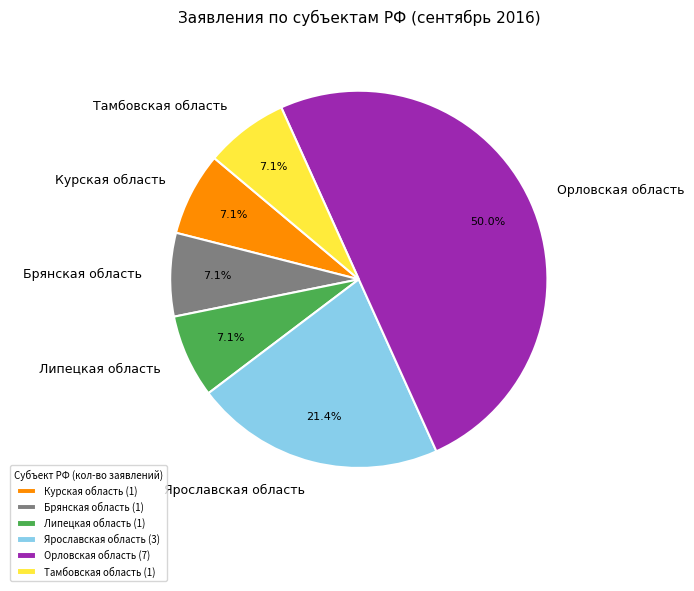

To the nearest percent, what is the average slice percentage?

17%